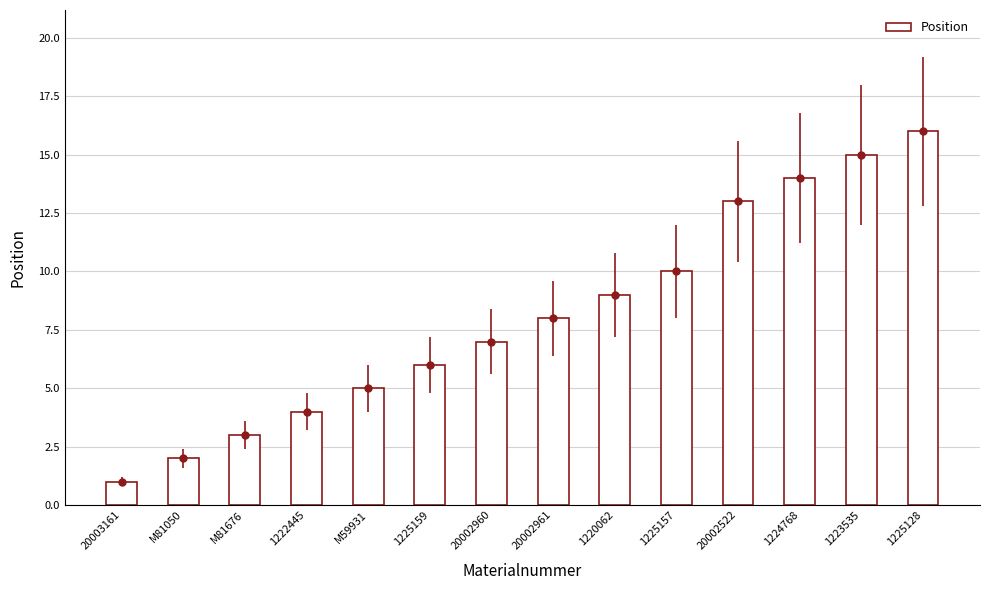

Which category has the highest value across all series?

1225128